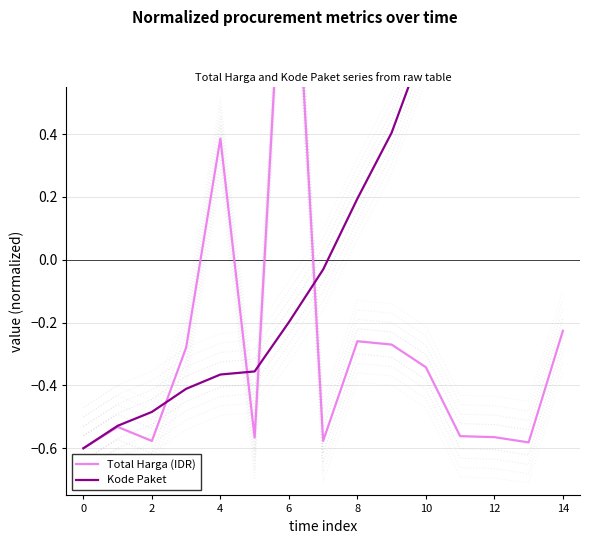

How many interior local valleys does the Total Harga (IDR) series have?

4